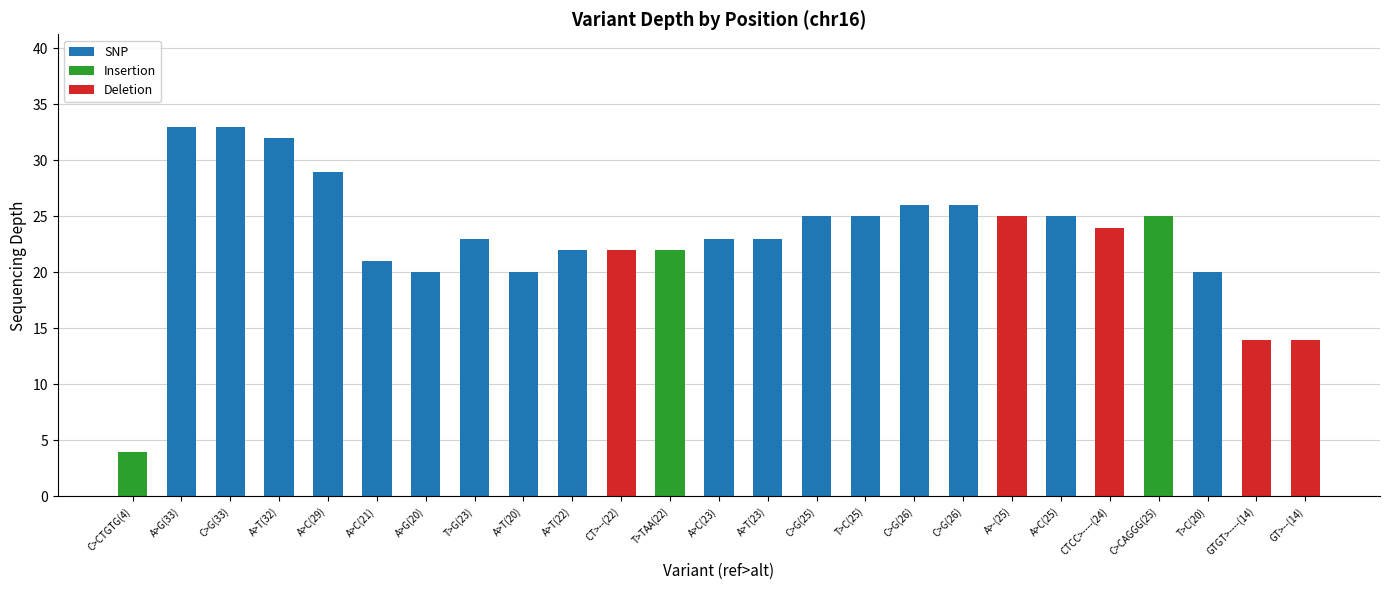

What is the label of the 19th bar from the left?

A>-(25)